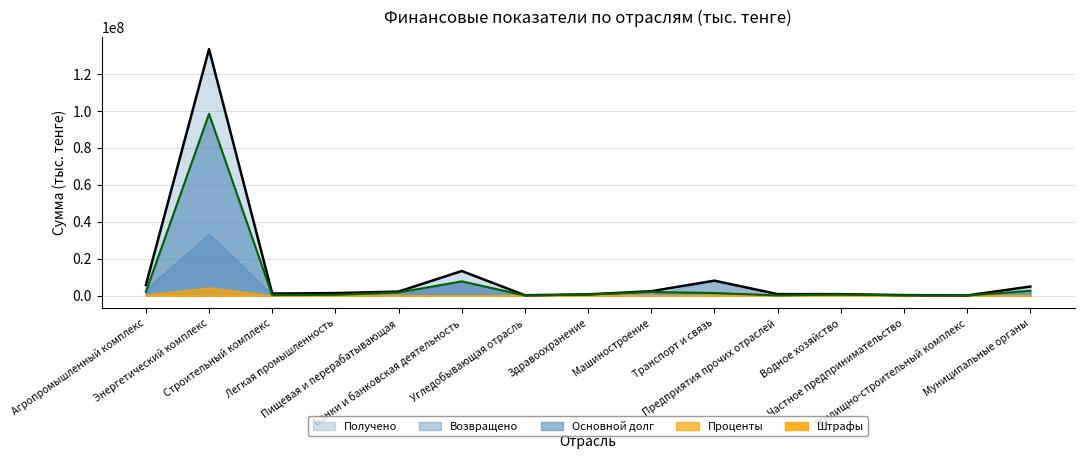

What is the value of the Проценты point at the 8th from the left?

188348.6